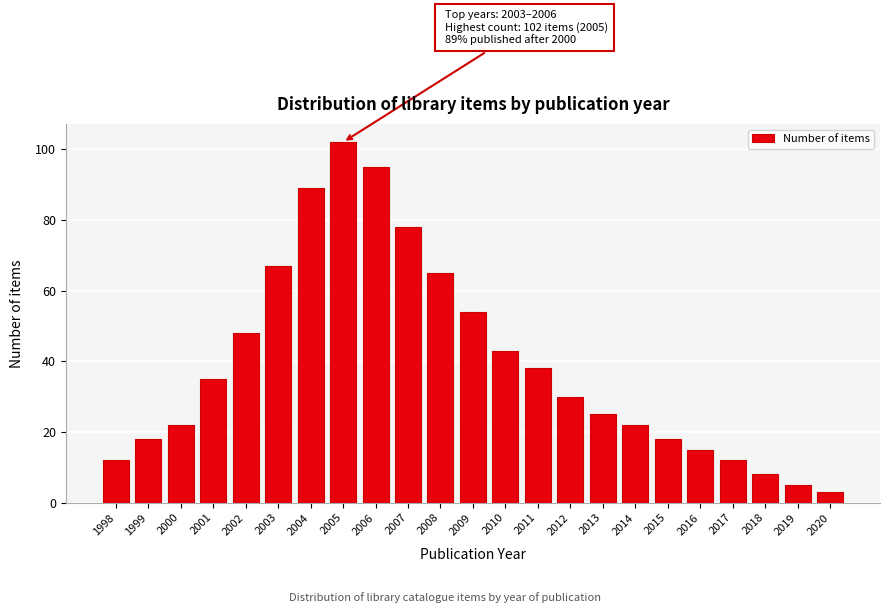

Reading left to right, extract all data points from this chart.

12	18	22	35	48	67	89	102	95	78	65	54	43	38	30	25	22	18	15	12	8	5	3